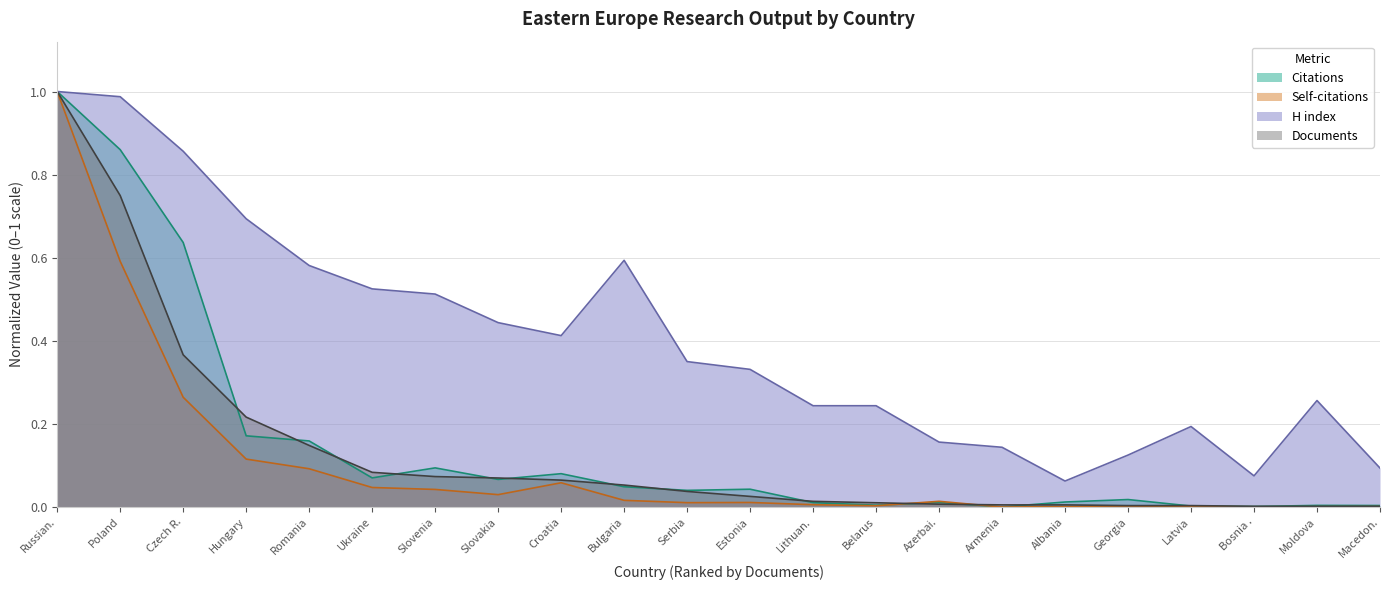

Which series has the largest total across all categories?

H index